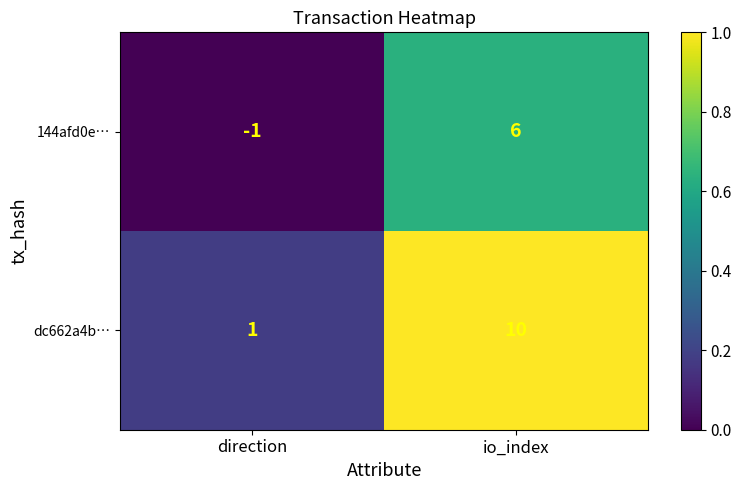

At which label is dc662a4b… closest to 5?

direction